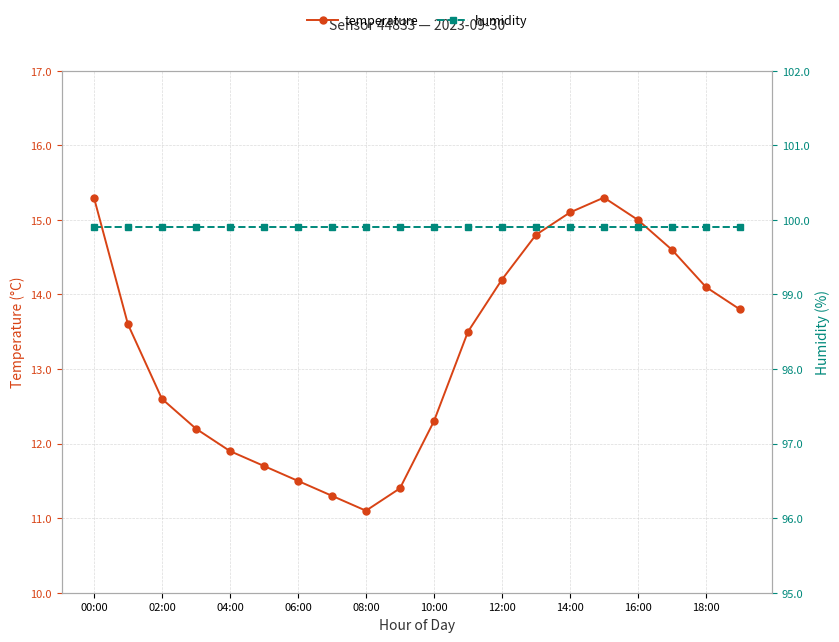

List the series in order of their overall mean, lowest first.

temperature, humidity